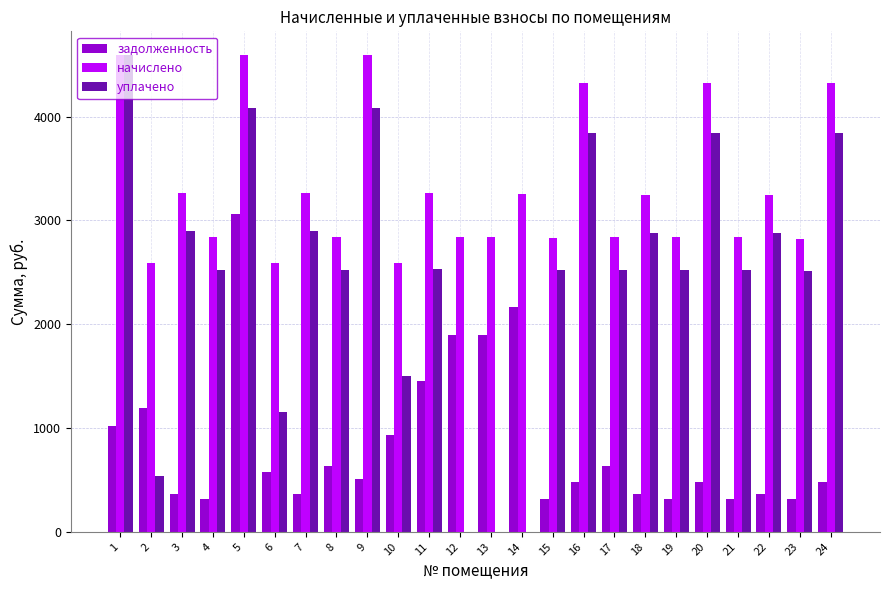

Which series has the largest total across all categories?

начислено